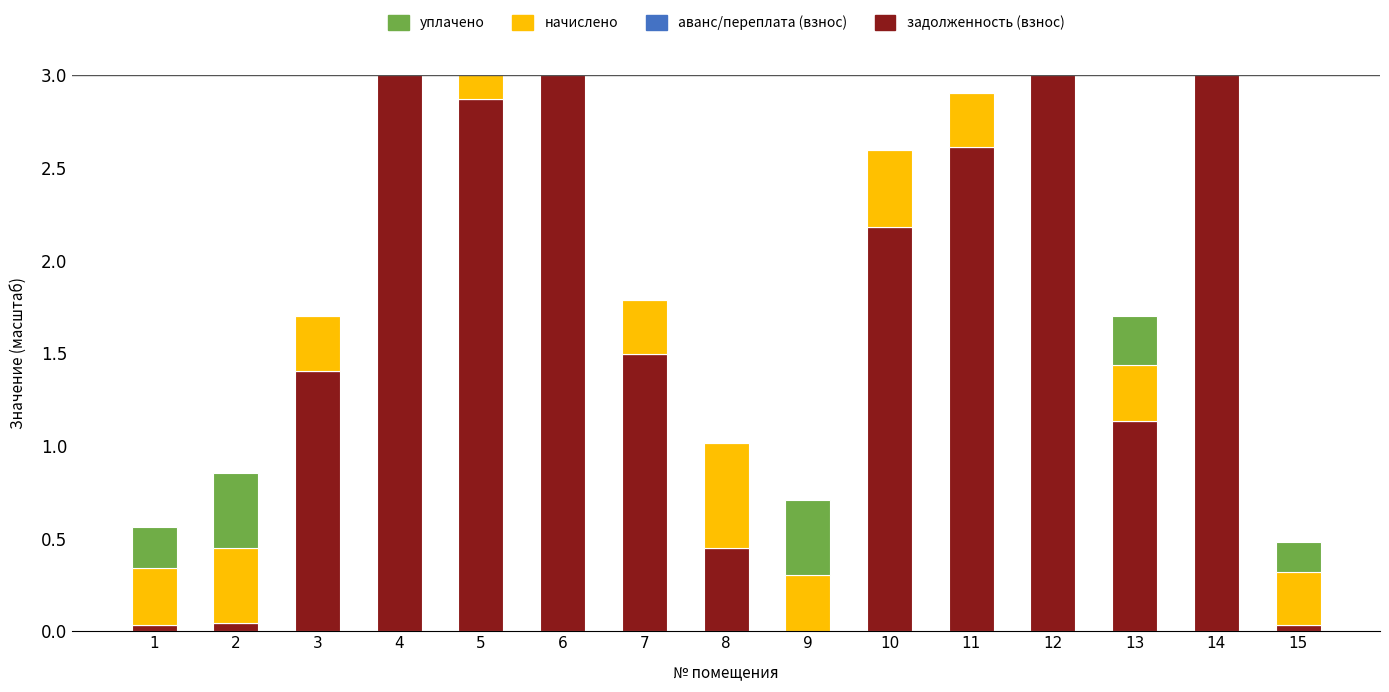

How many distinct data groups are displayed?

4